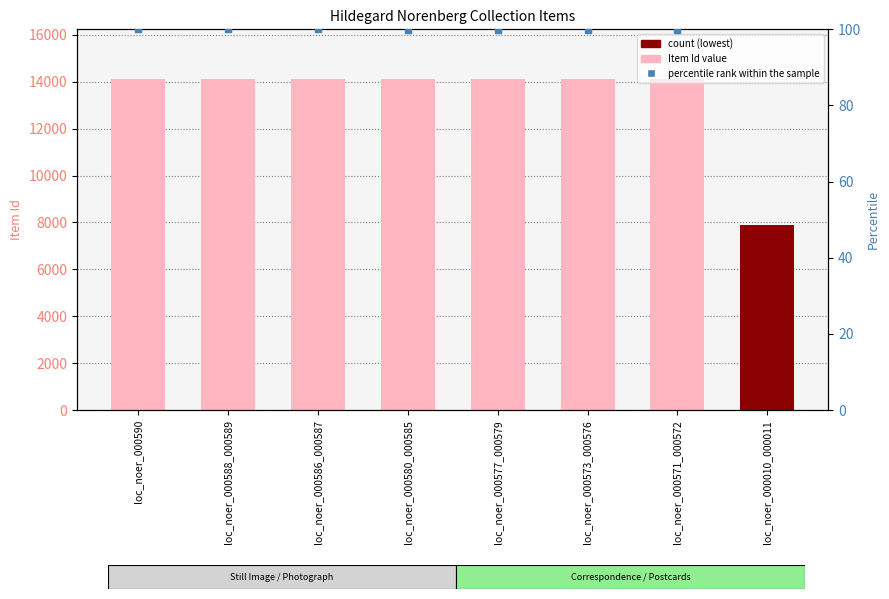

What is the change in value from loc_noer_000588_000589 to loc_noer_000571_000572?

-5